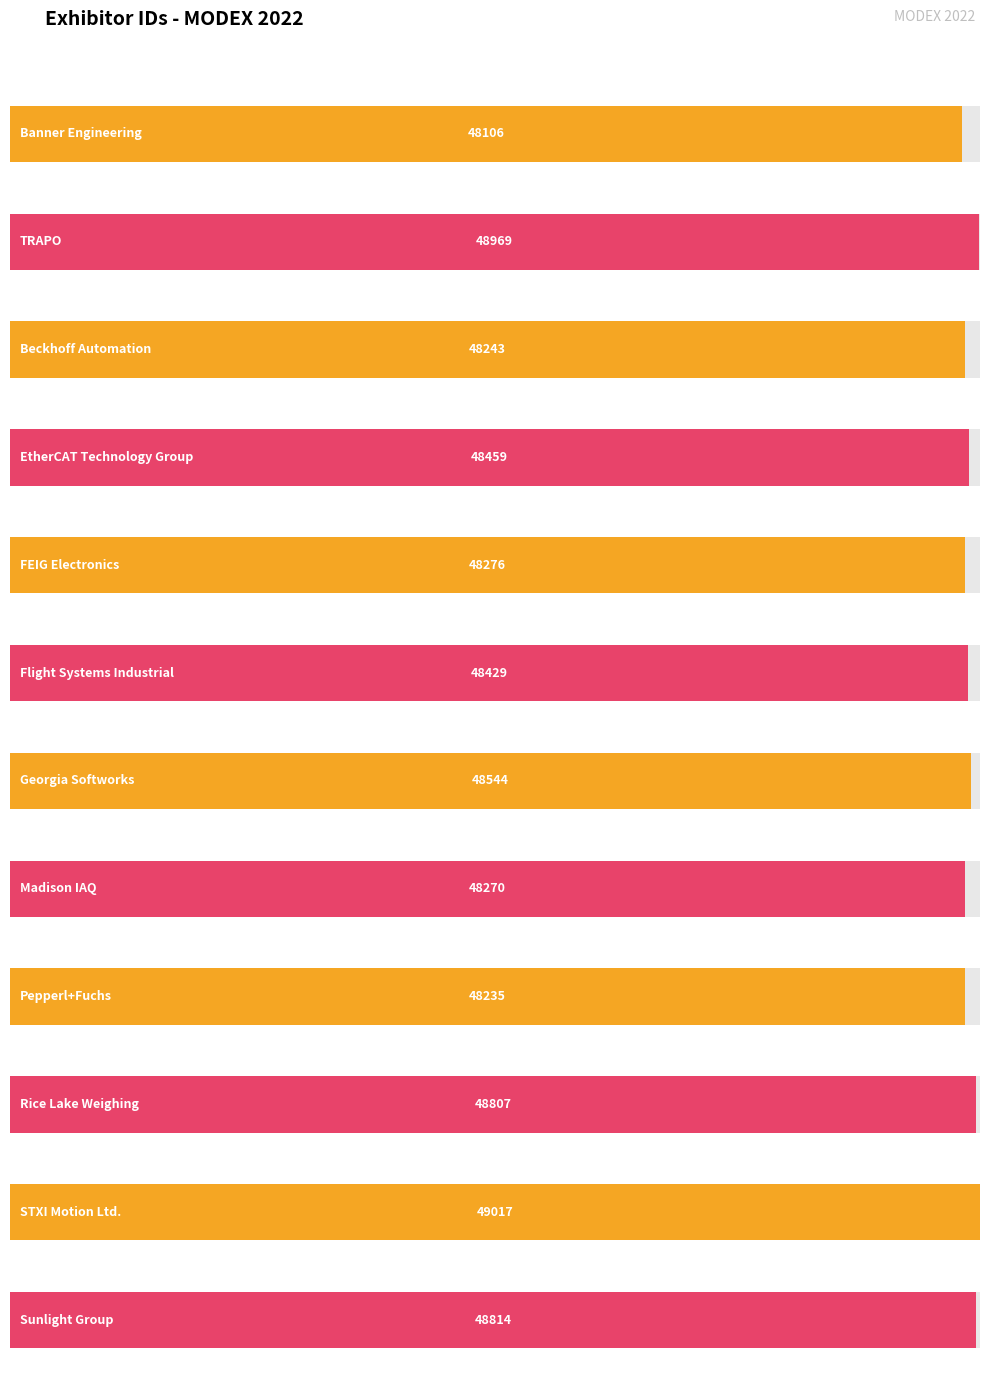

How many values exceed 48459?

5